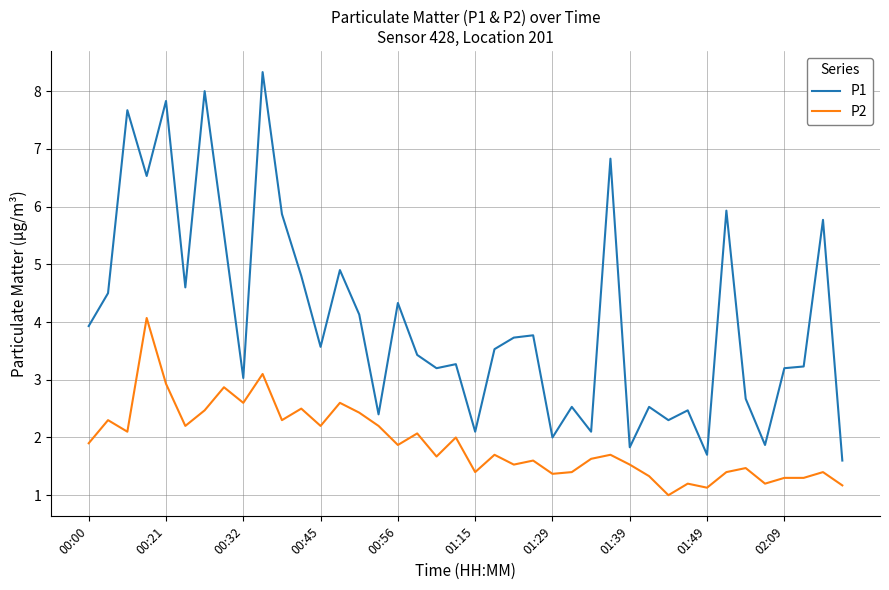

List the series in order of their overall mean, lowest first.

P2, P1